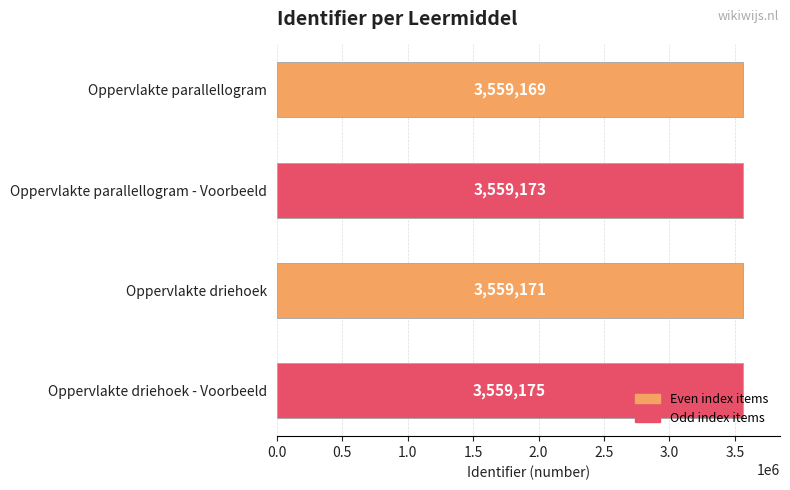

Which has a higher value, Oppervlakte driehoek or Oppervlakte parallellogram - Voorbeeld?

Oppervlakte parallellogram - Voorbeeld